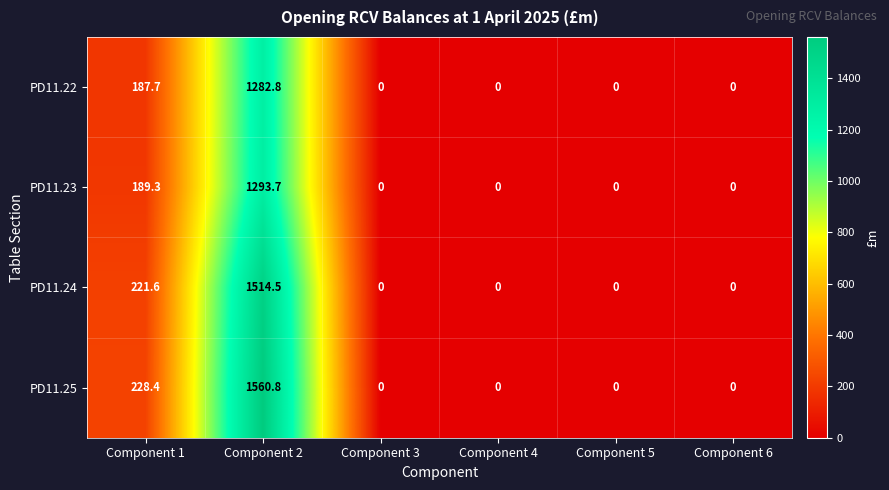

How many series are shown in this chart?

4